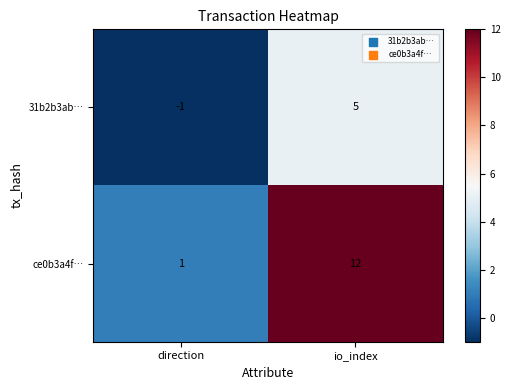

Which series has the widest spread of values?

ce0b3a4f…